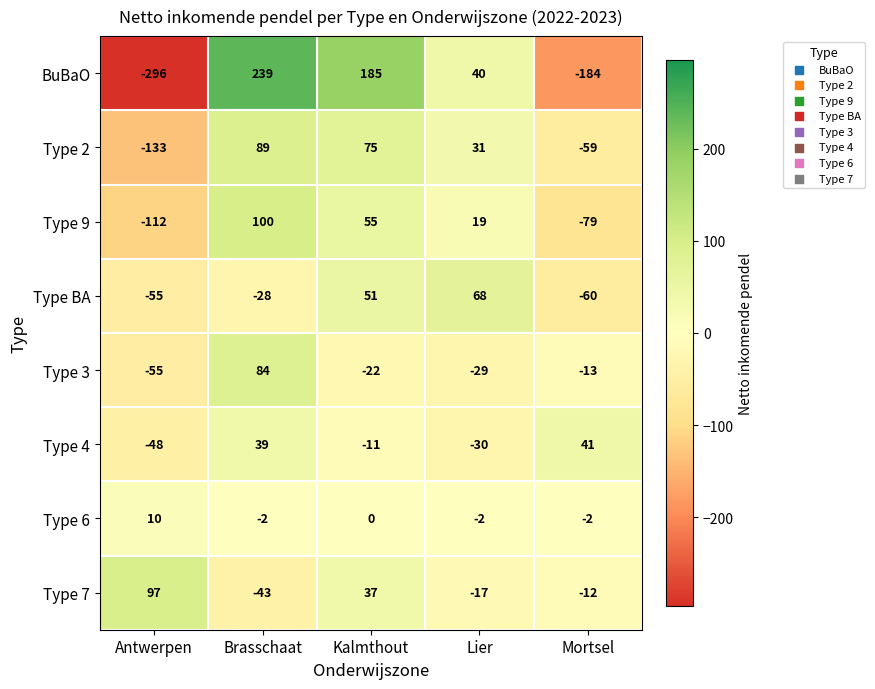

What is the smallest value displayed?

-296